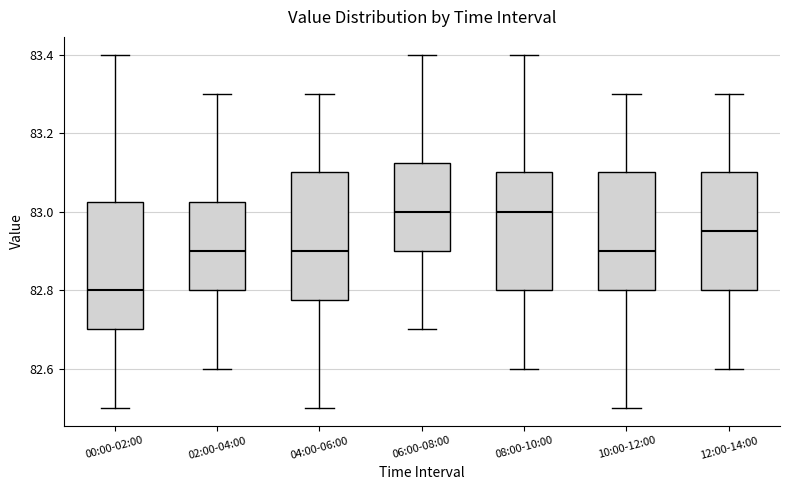

Where does the lower whisker of the box for 02:00-04:00 end on the y-axis? The values are not printed on the chart, so give them approximately, as read against the axis.

82.60